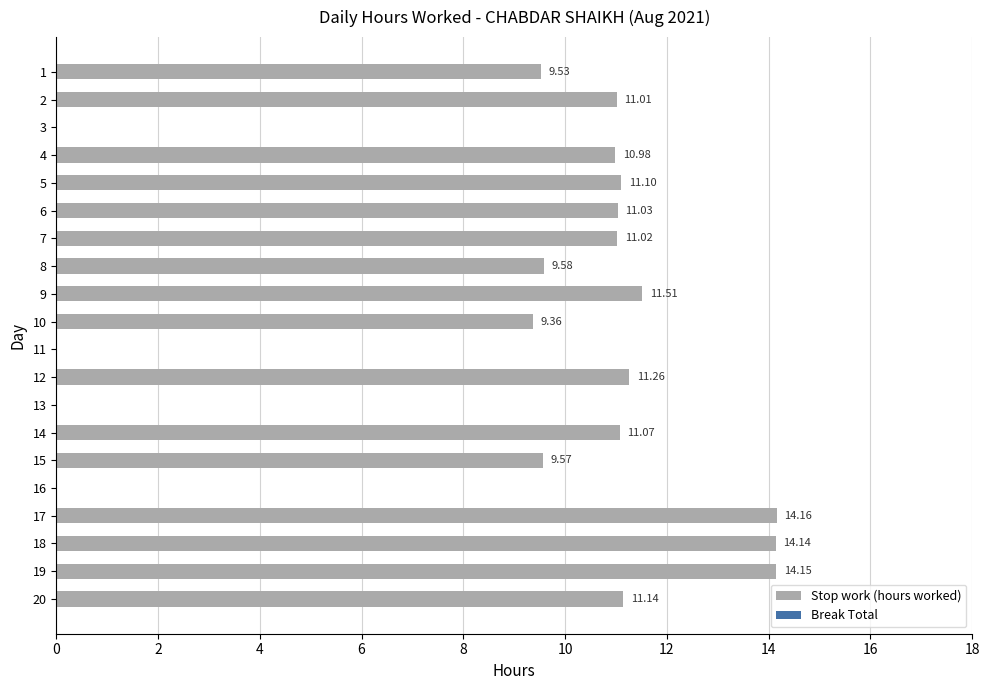

What is the sum of the values at 9 and 5?

22.6